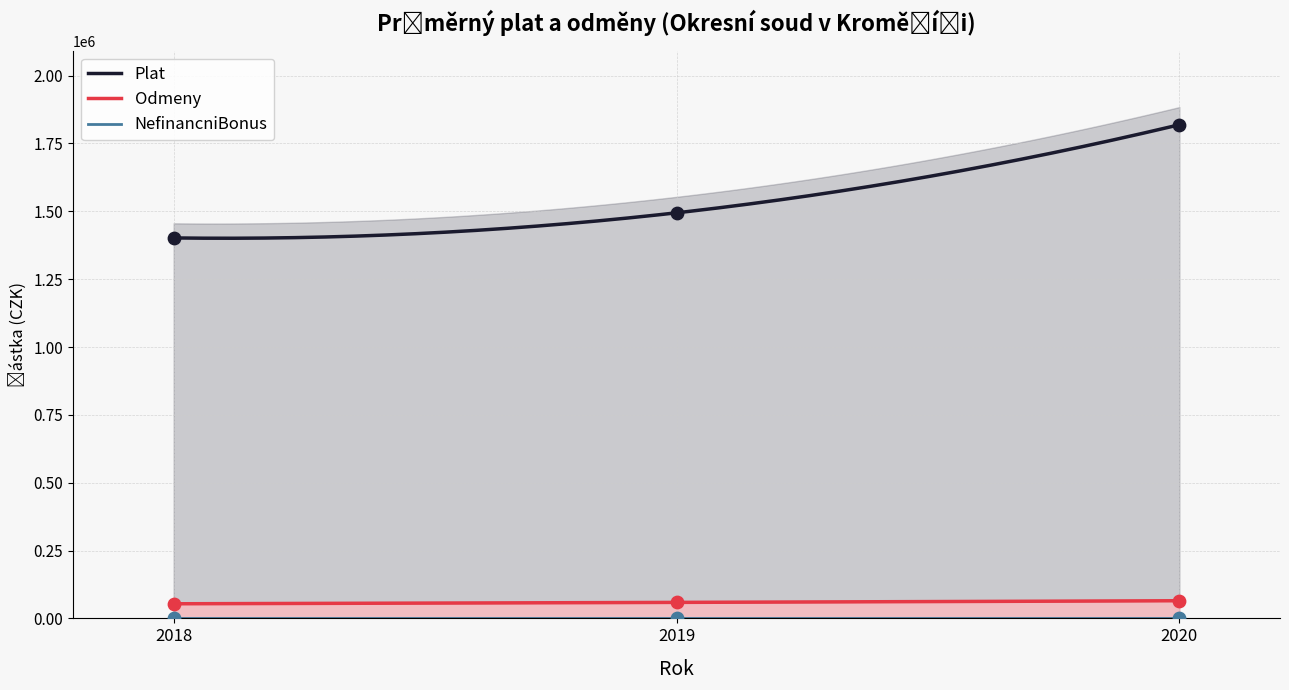

What is the highest value of the Plat series?

1818998.0